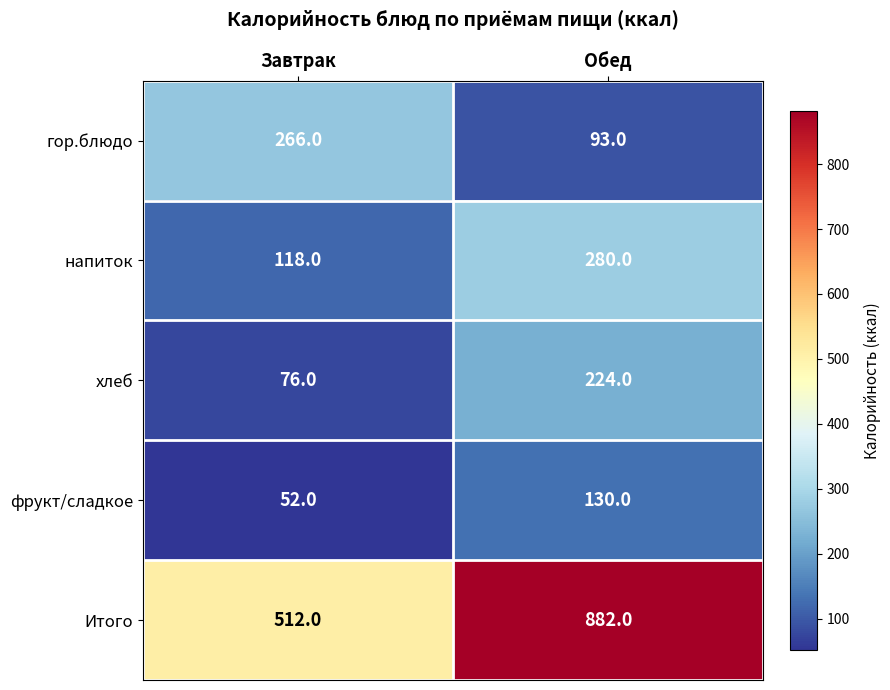

What is the sum of the фрукт/сладкое values at Завтрак and Обед?

182